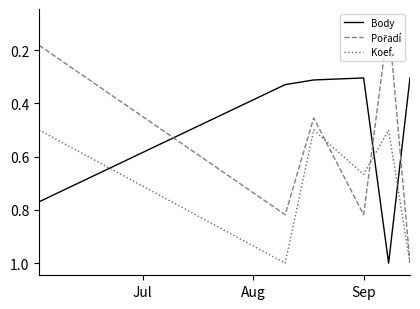

Count the Body values in the range 0 to 1.

6